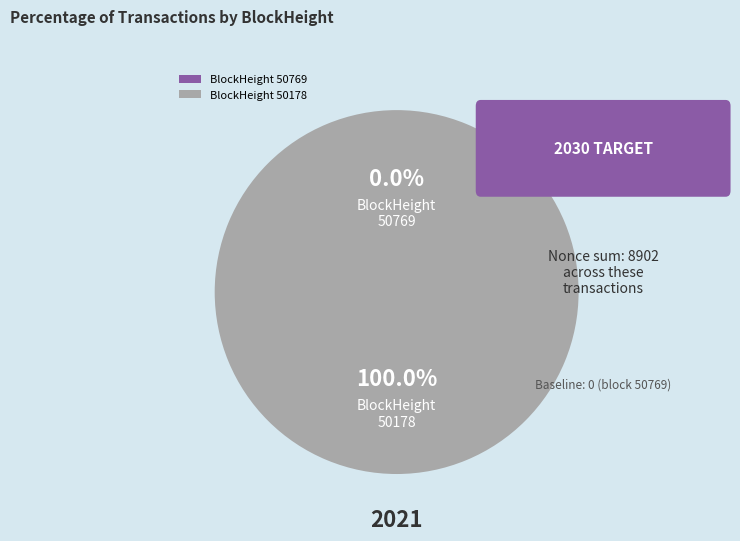

What is the smallest slice in the pie chart?

50769